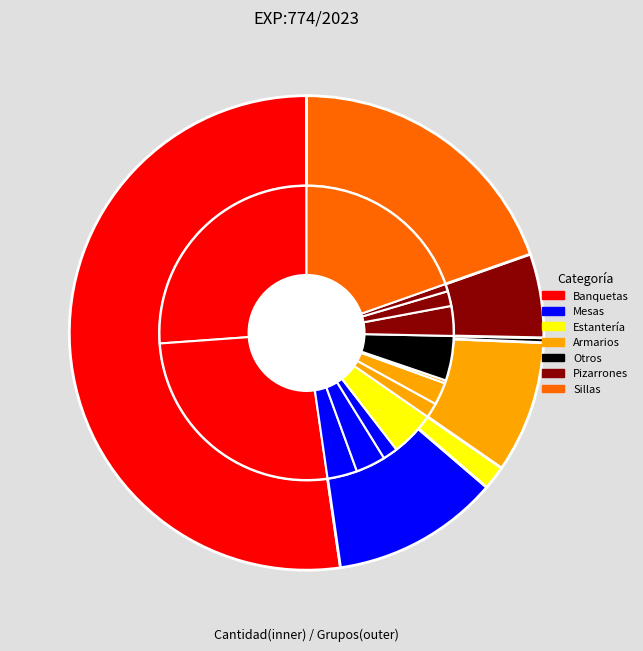

Count the number of slices in the pie.

14